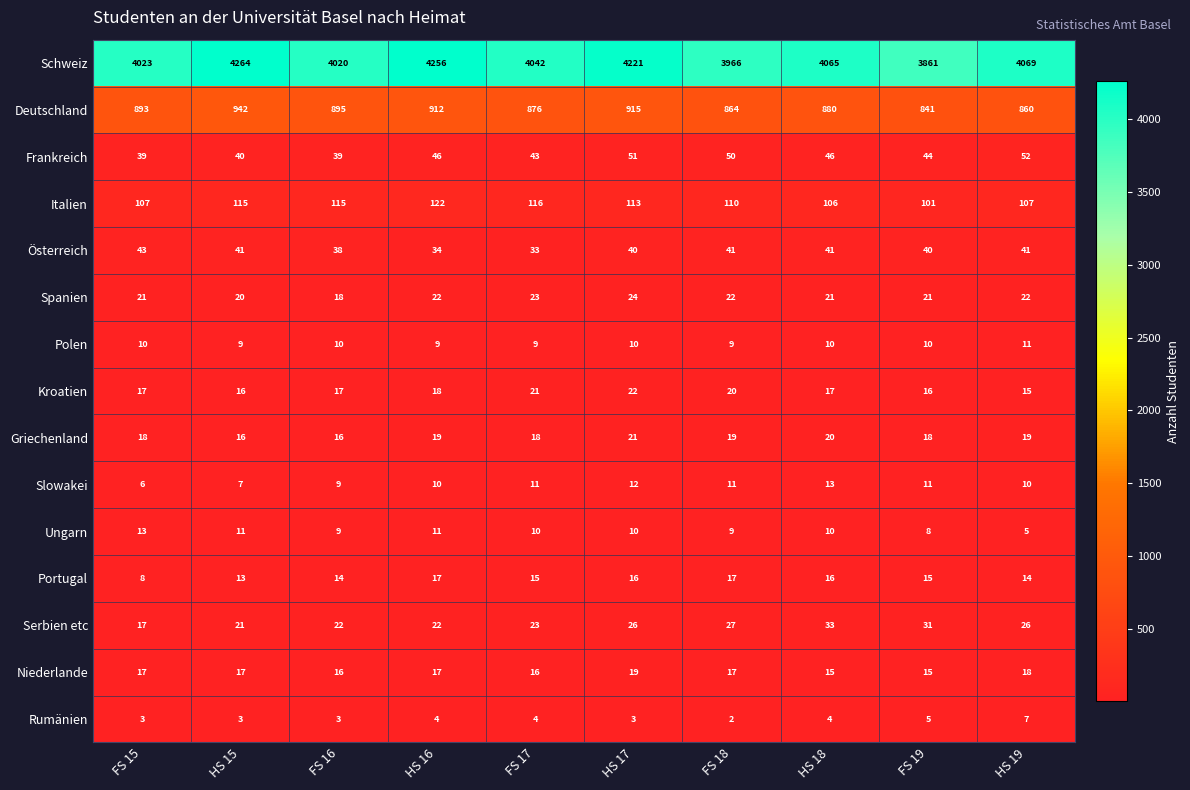

Count the Rumänien values in the range 3 to 4.

7